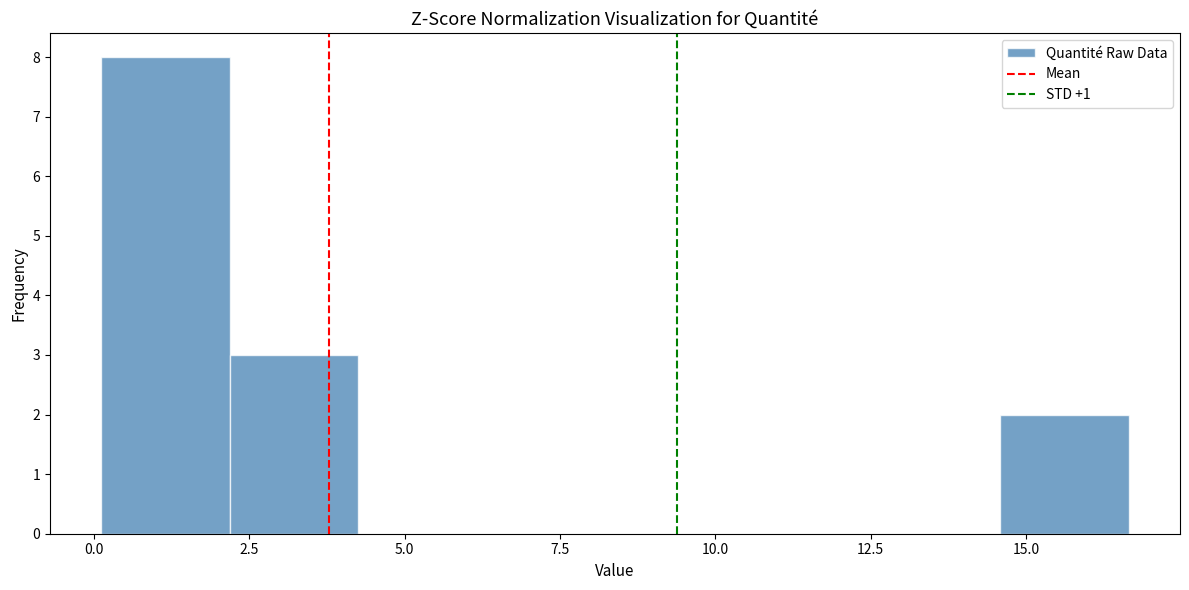

Reading left to right, list every bar in this chart as the range it spans on the x-axis followed by its height. Neither the bar edges nor the heights are printed on the chart, so give them approximately, as read against the axes.

0.0 to 2.0: 8
2.0 to 4.5: 3
4.5 to 6.5: 0
6.5 to 8.5: 0
8.5 to 10.5: 0
10.5 to 12.5: 0
12.5 to 14.5: 0
14.5 to 16.5: 2